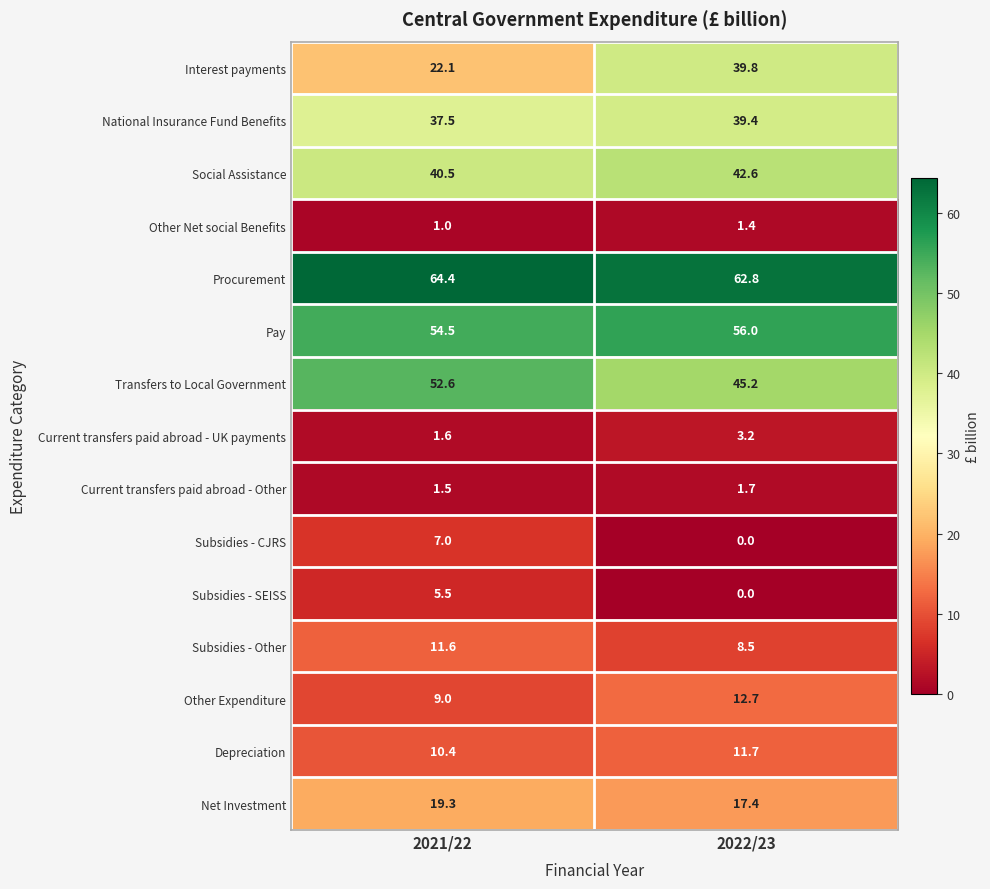

What is the total value across all series at 2021/22?

338.5